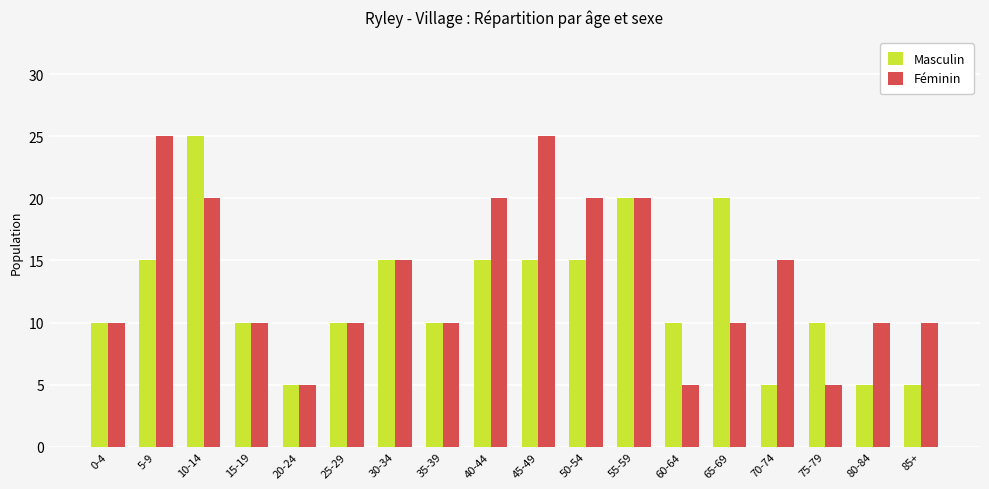

What is the sum of all Masculin values?

220